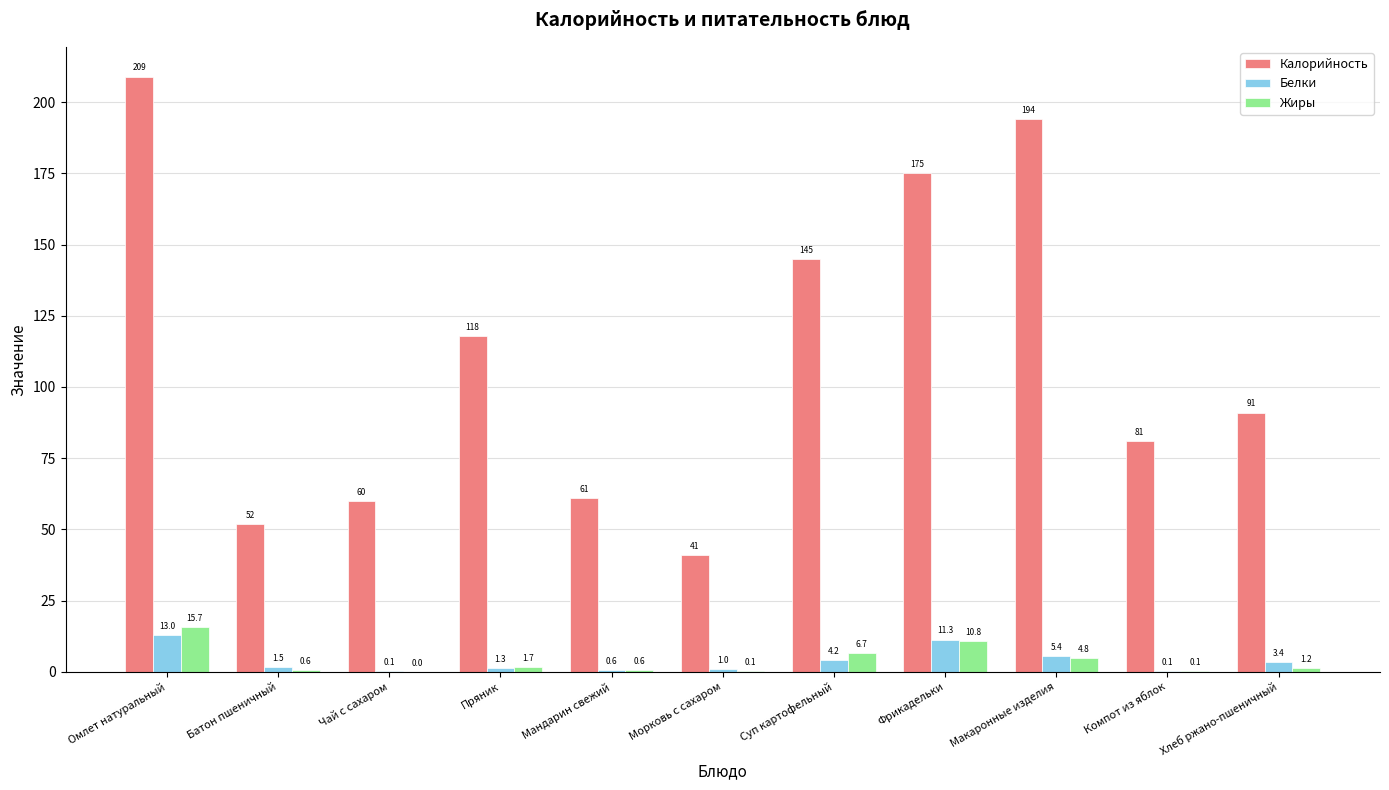

At which category is the sum across all series the highest?

Омлет натуральный